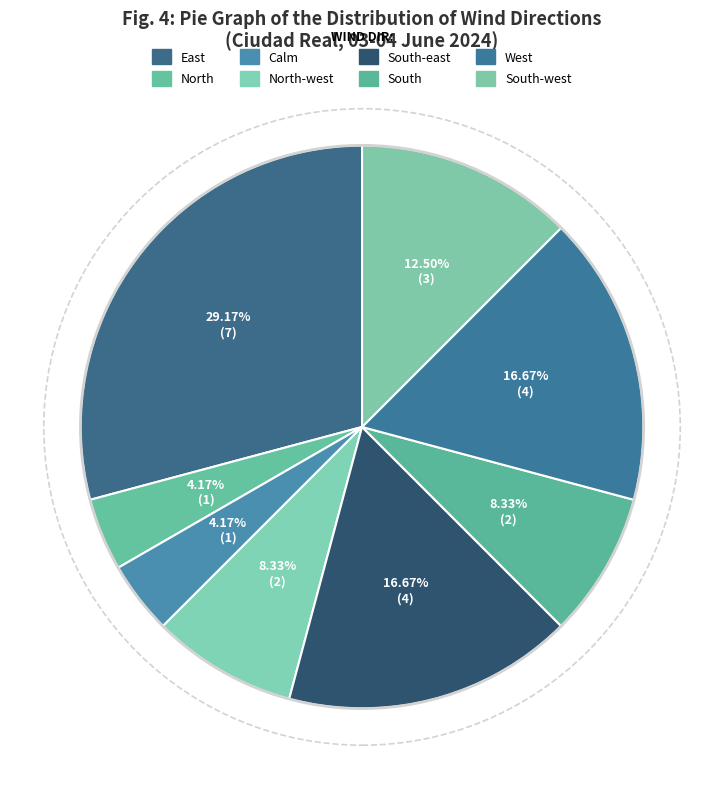

How many slices are in this pie chart?

8